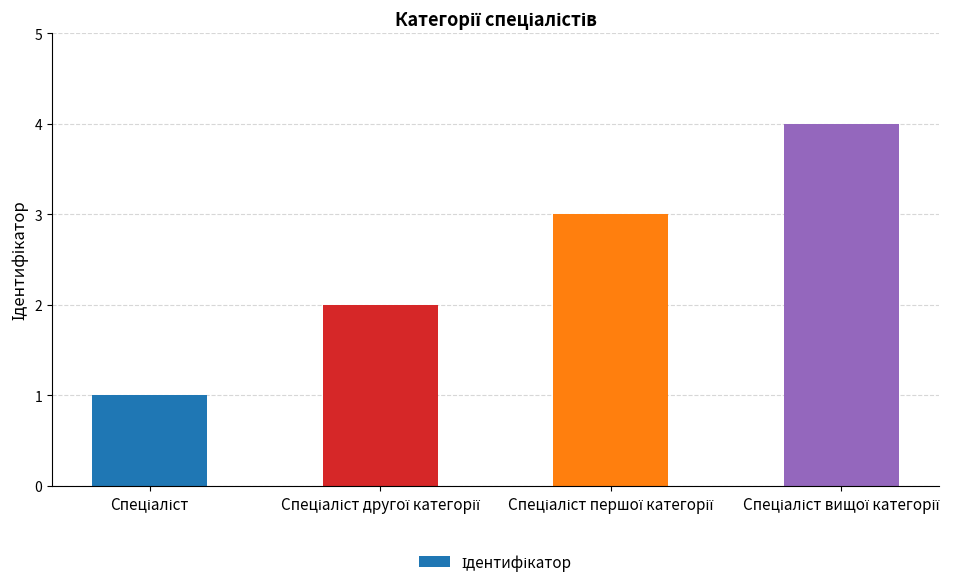

What is the value of the 1st bar from the left?

1